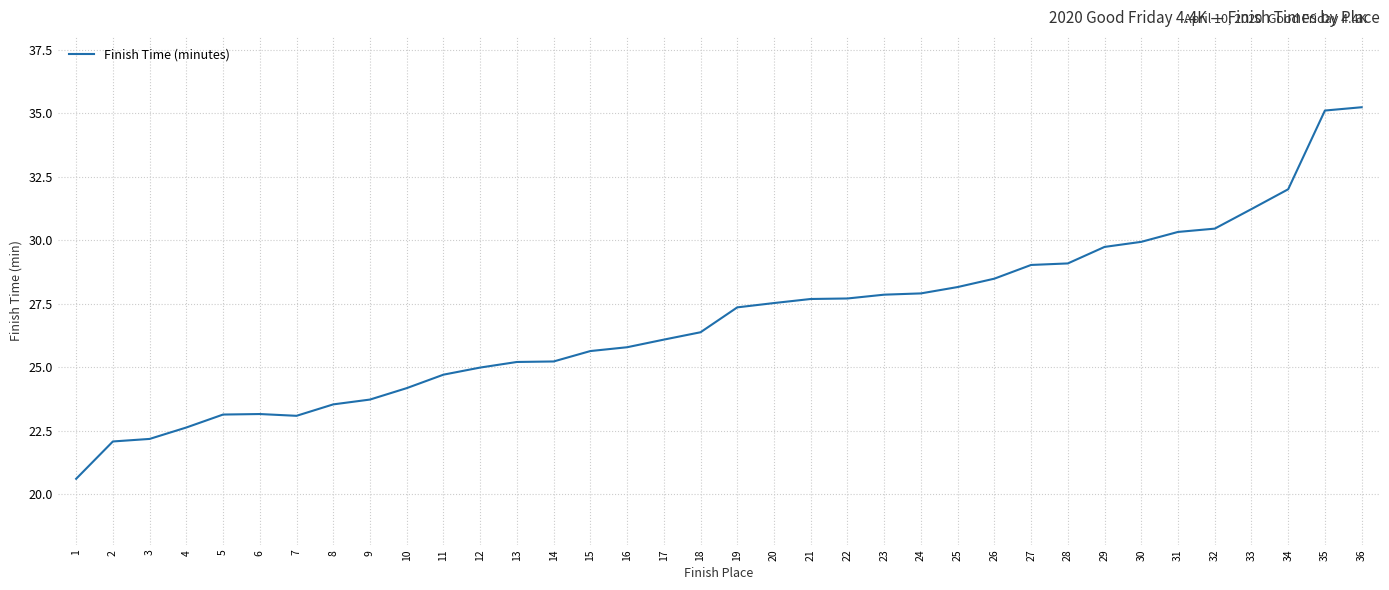

How many values exceed 27?

18